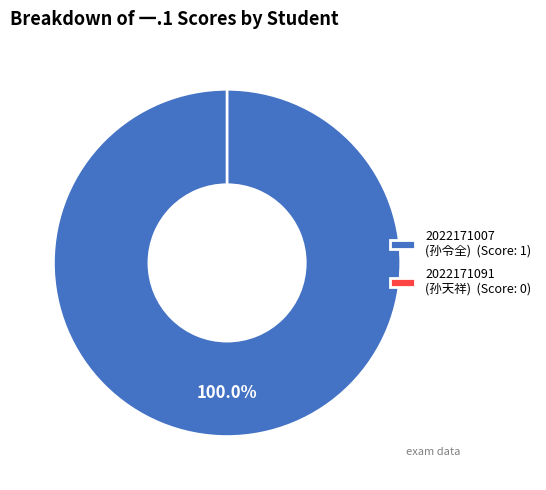

To the nearest percent, what is the difference between the largest and smallest slice percentages?

100%